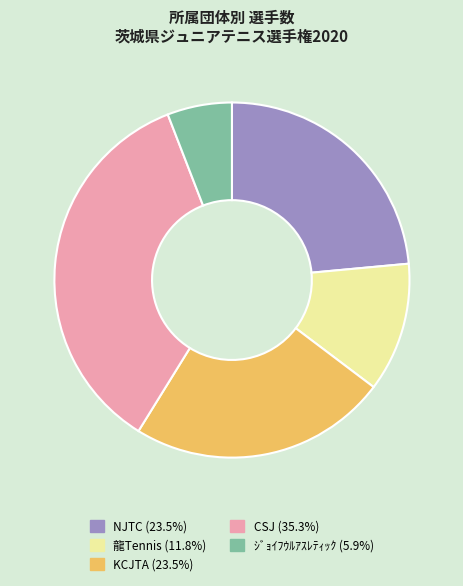

True or false: KCJTA accounts for 13% of the total.

False